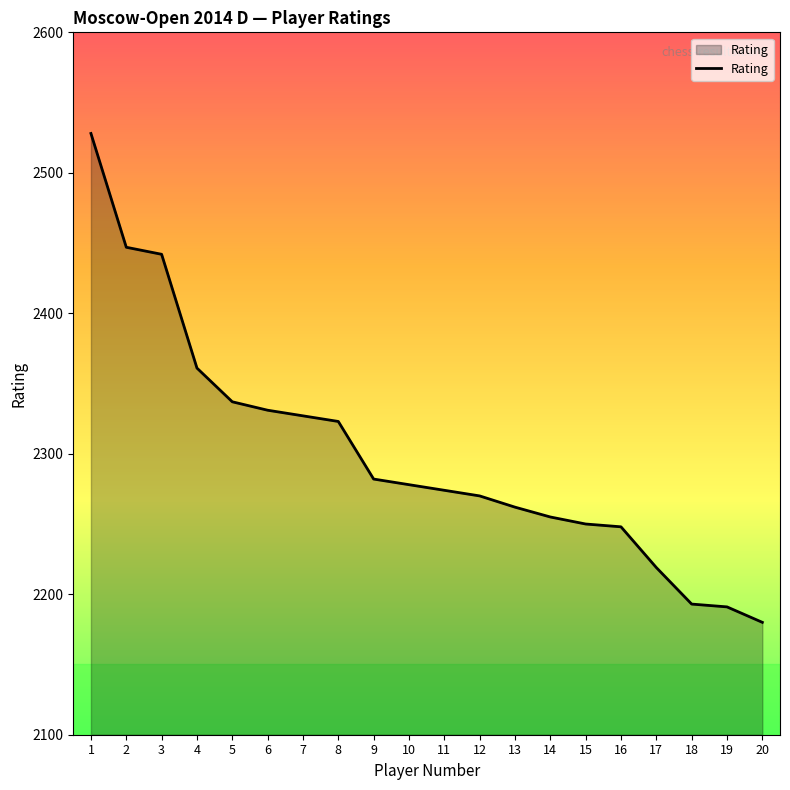

What is the difference between the maximum and minimum values?

348